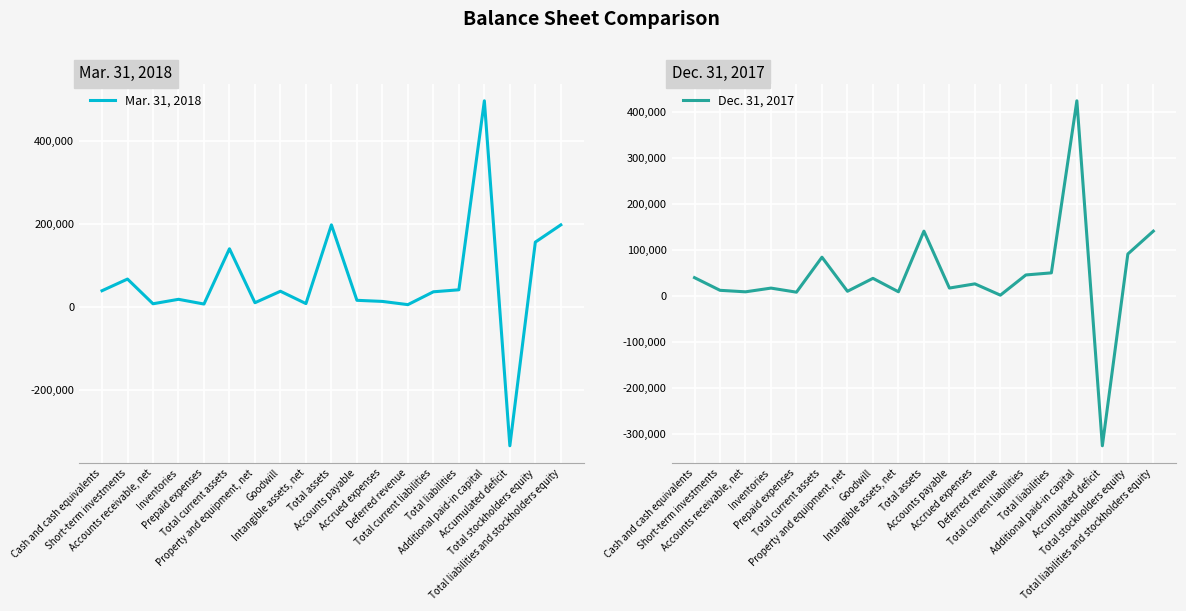

How many negative values does the Dec. 31, 2017 series have?

1